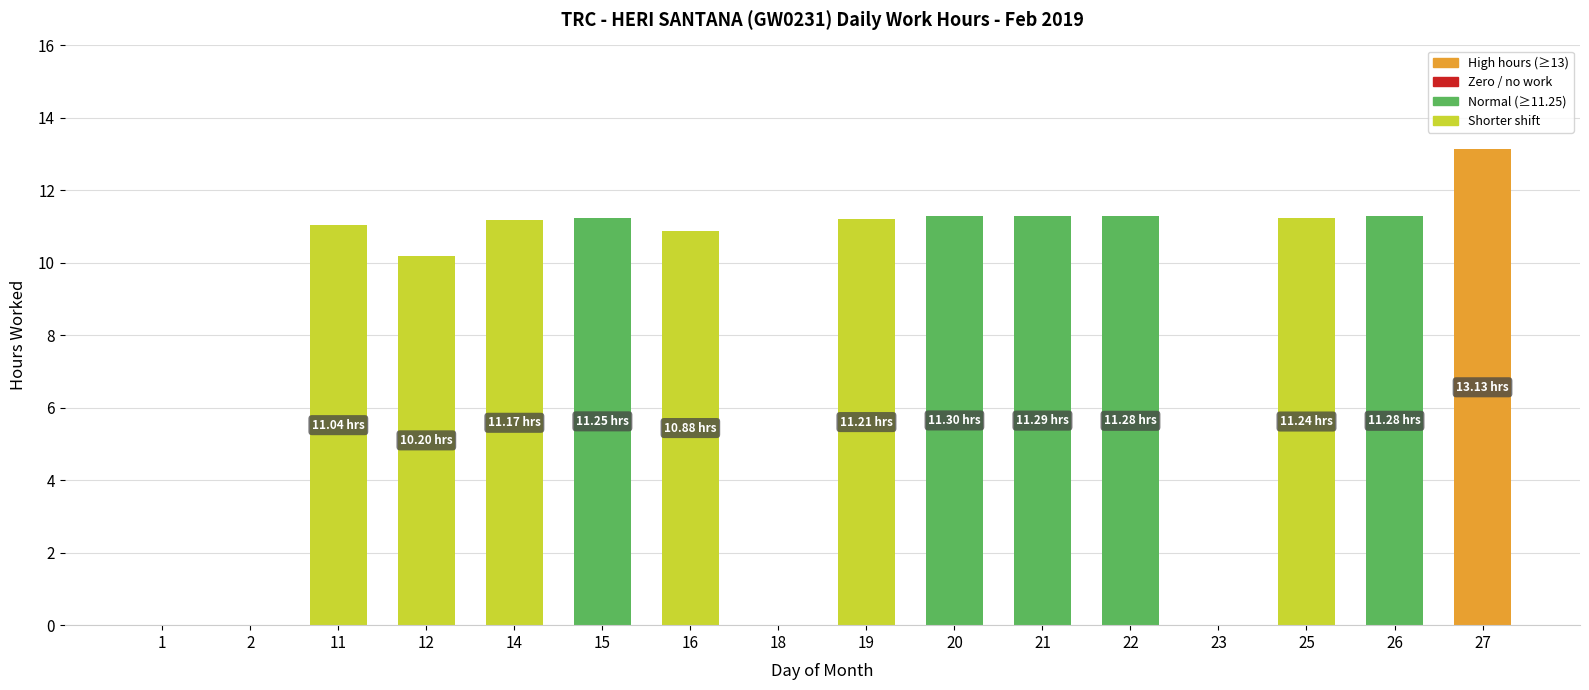

What is the sum of all values?

135.3